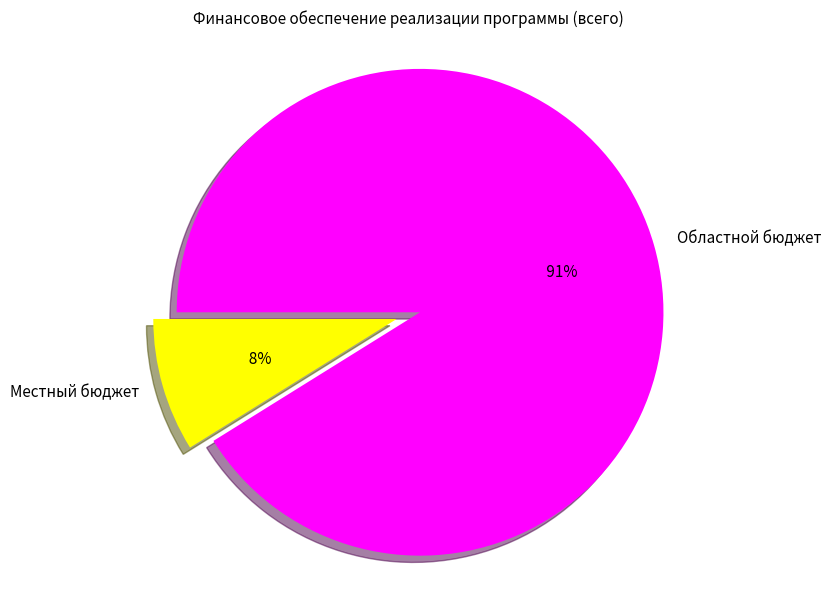

What portion of the pie excludes Местный бюджет?

91.1%